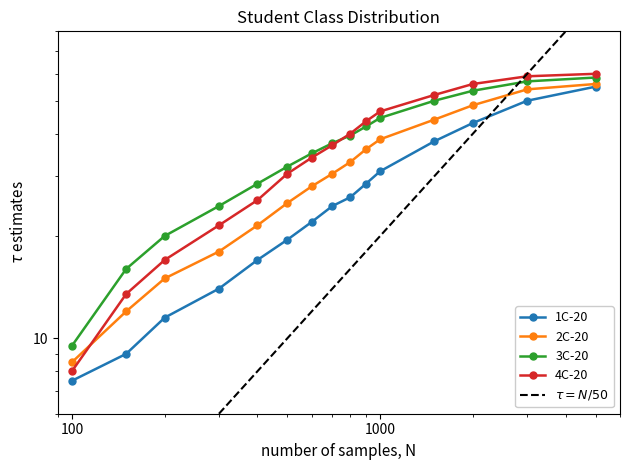

True or false: 2C-20 has a value of 20.1 at 3.

False